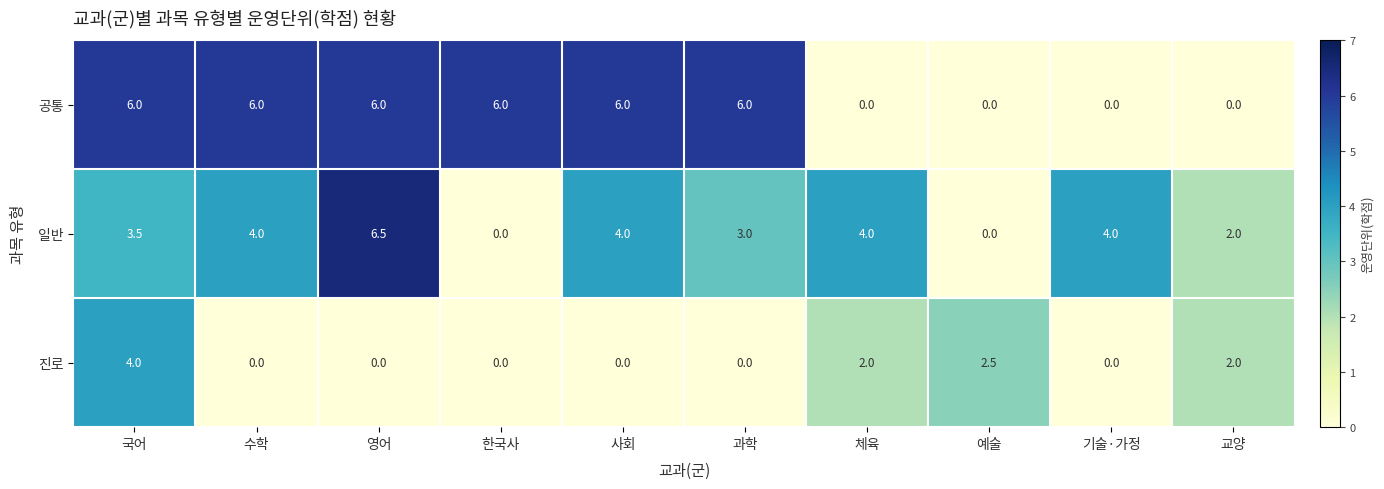

Count the 공통 values in the range 0 to 6.

10